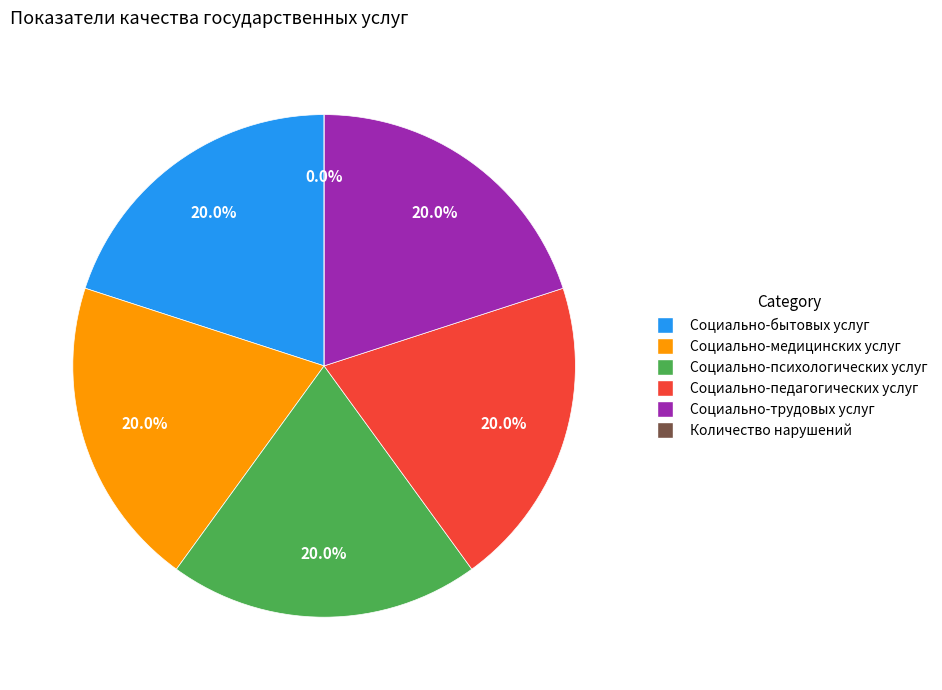

Is it true that Социально-психологических услуг is 33% of the pie?

False